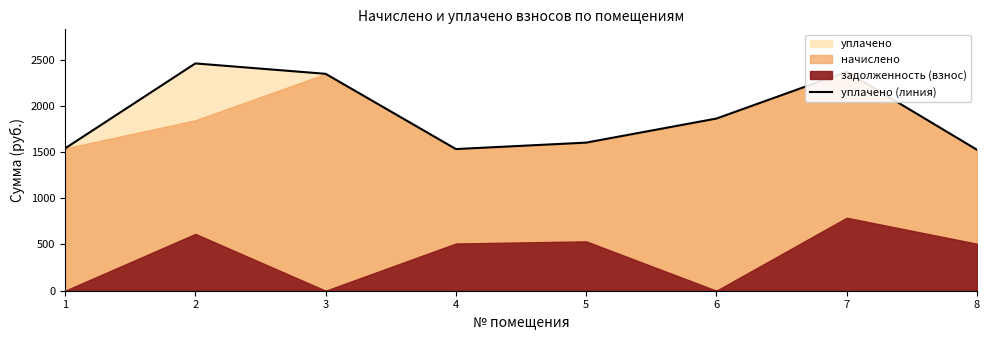

What is the value of the 4th point from the left?

1532.4